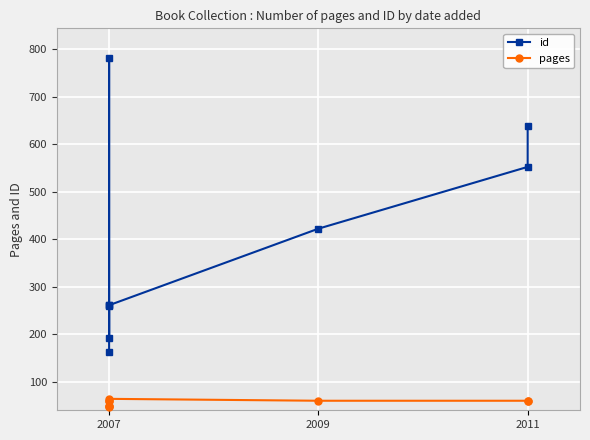

What is the highest value of the id series?

781